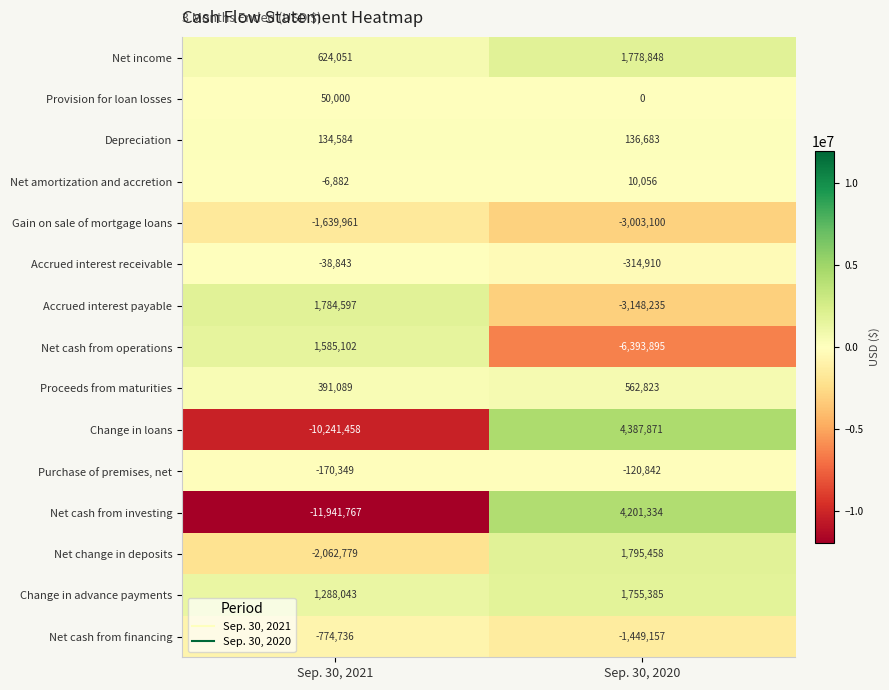

What is the maximum value shown in the chart?

4387871